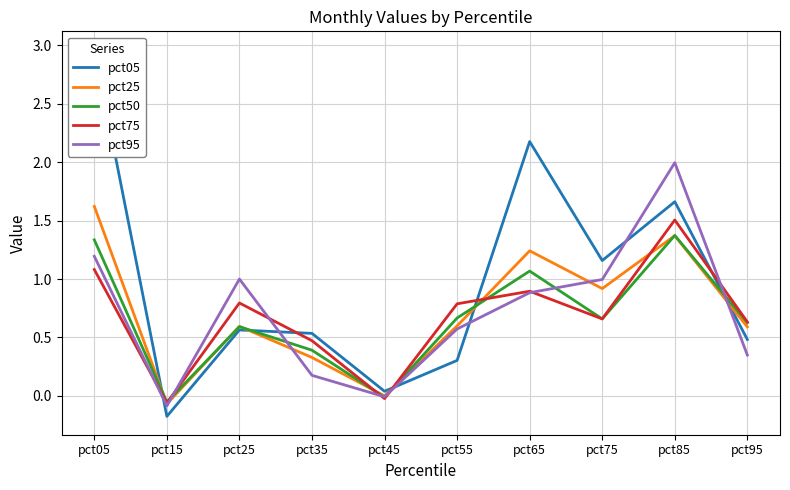

Which label corresponds to the largest value in the chart?

pct05